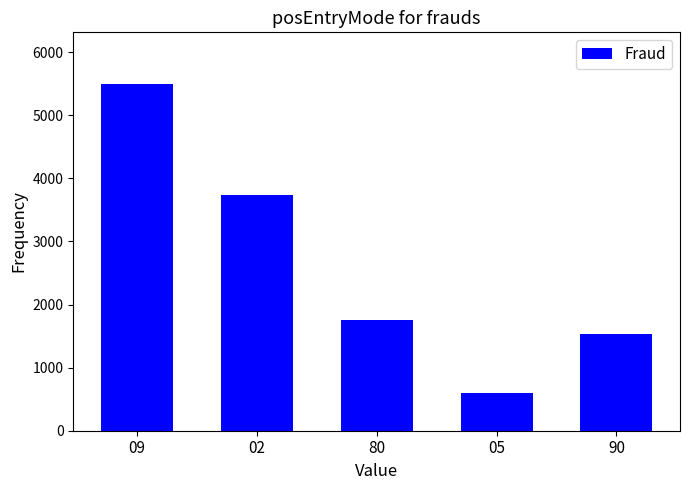

What is the greatest value displayed?

5491